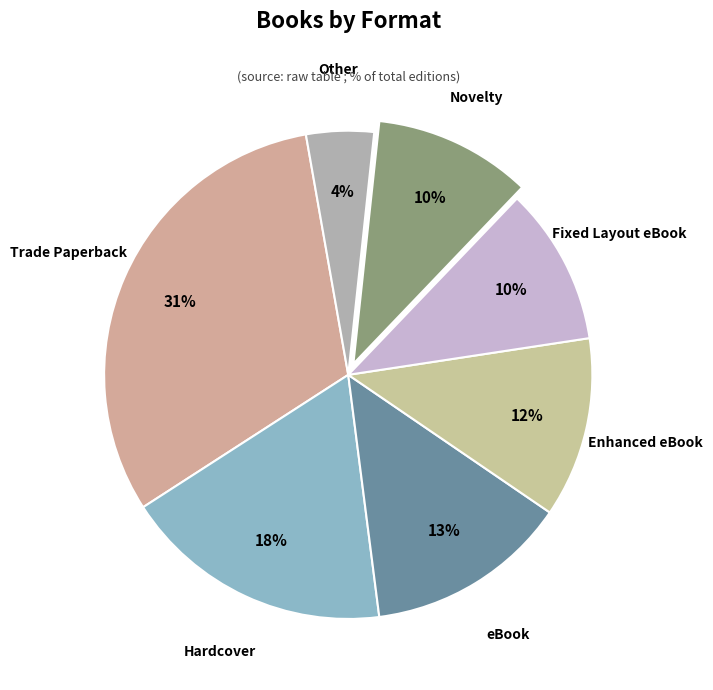

What is the smallest slice in the pie chart?

Other